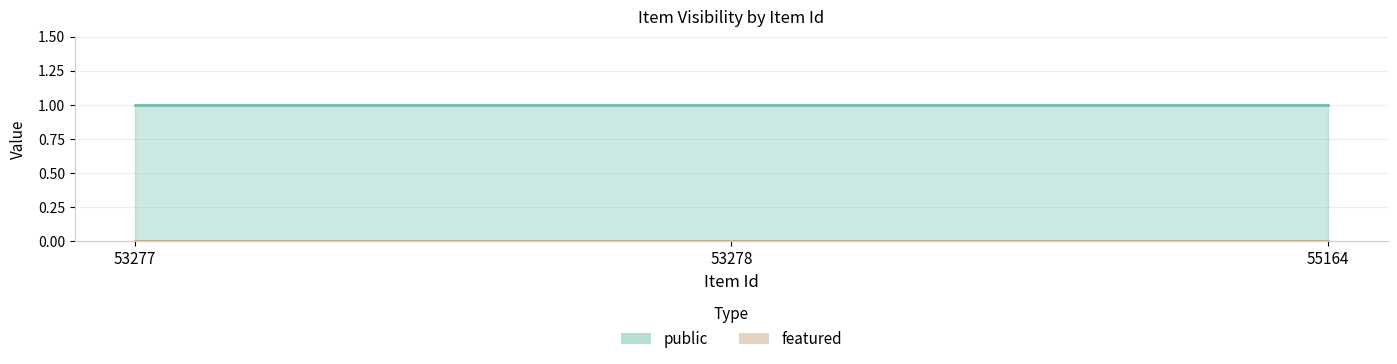

How many lines are shown in the chart?

2